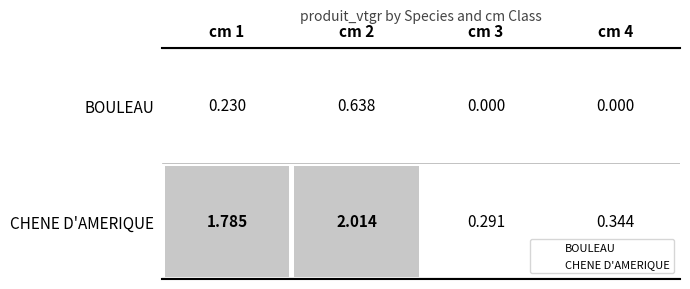

What is the sum of the CHENE D'AMERIQUE values at 1 and 3?

2.1